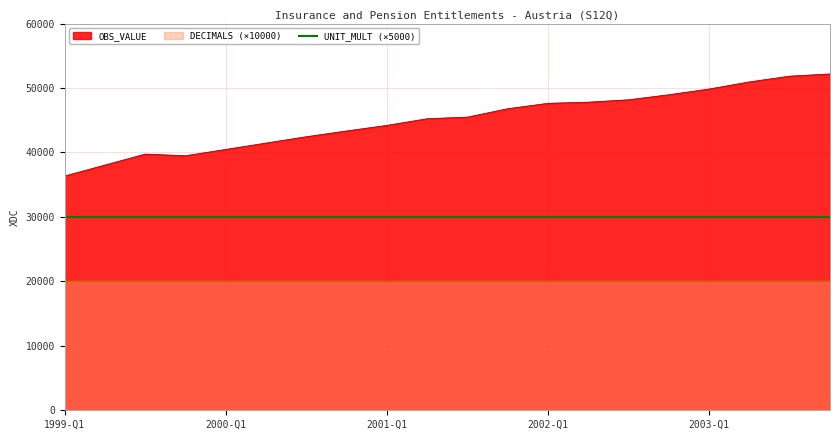

At which category is the sum across all series the highest?

2003-Q4